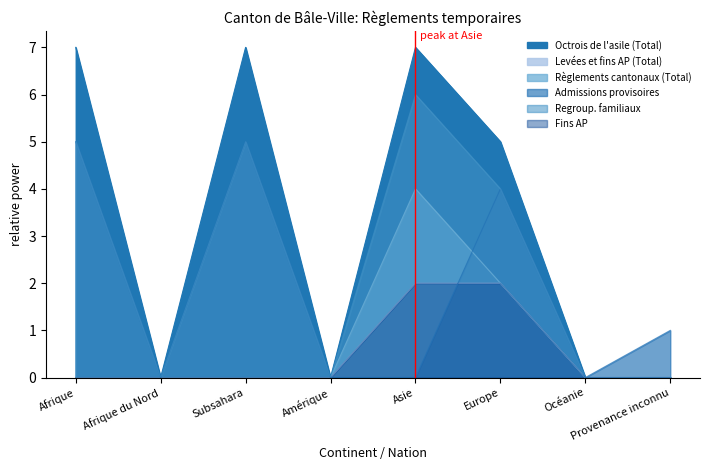

Rank the series by their maximum value, from highest to lowest.

Octrois de l'asile (Total), Regroup. familiaux, Admissions provisoires, Règlements cantonaux (Total), Levées et fins AP (Total), Fins AP